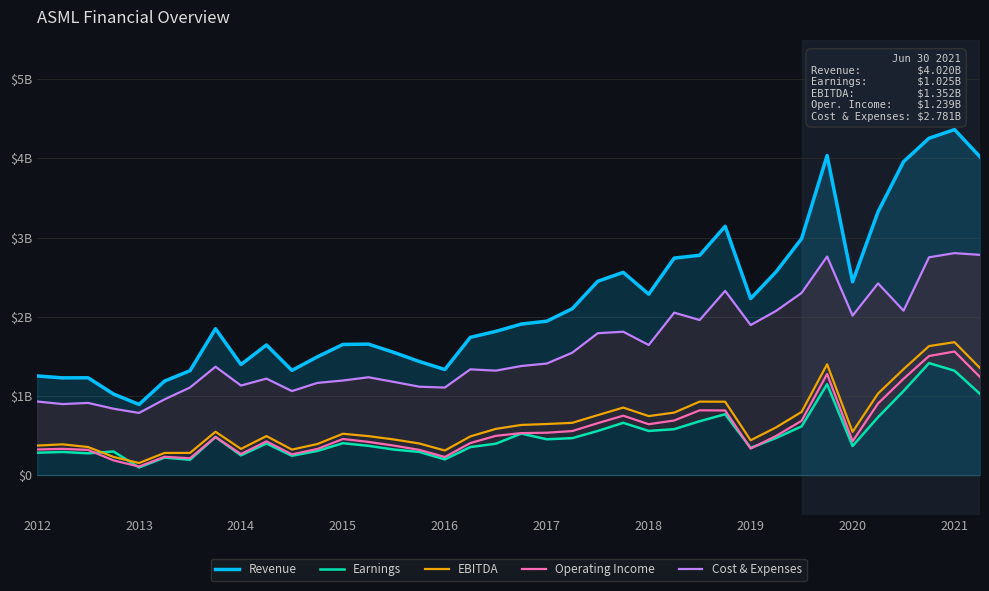

What position from the left is 30?

31